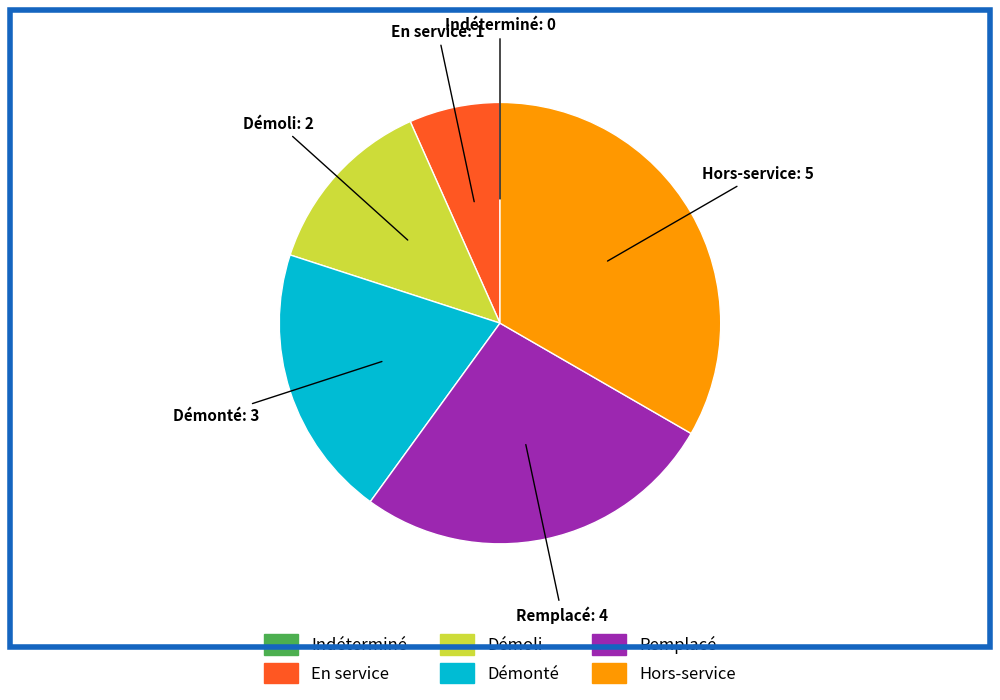

Which has a higher value, Démonté or En service?

Démonté